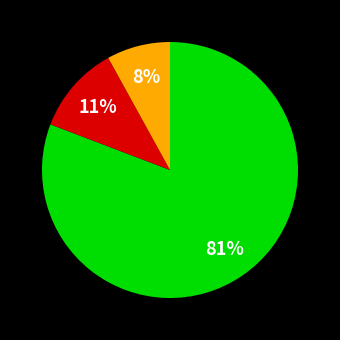

To the nearest percent, what is the average slice percentage?

33%